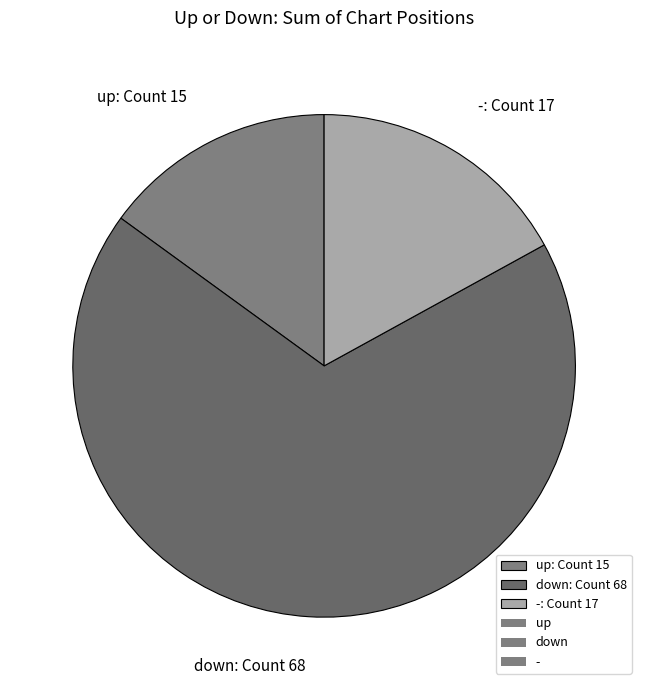

How many segments does this pie chart have?

3